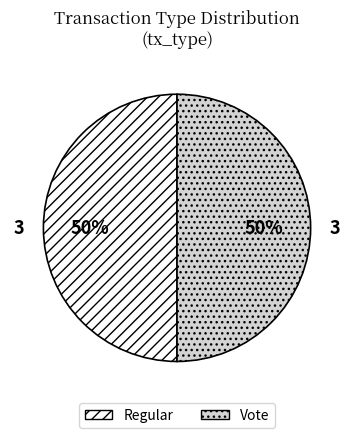

Approximately how many times larger is the value at Regular compared to Vote?

1.0